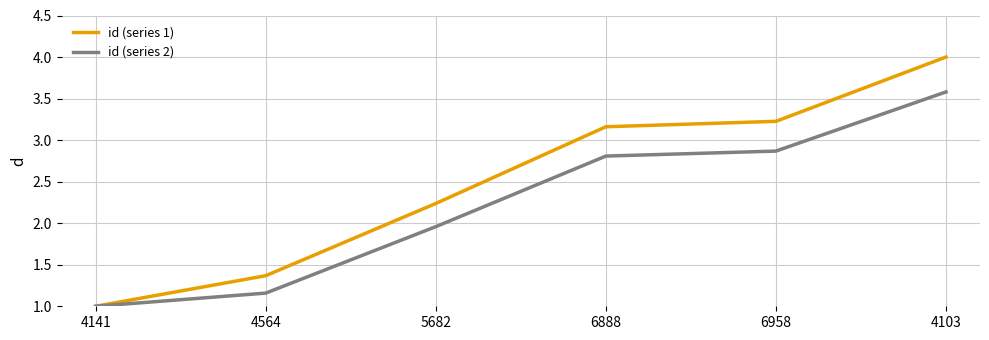

Which category has the highest value in the id (series 2) series?

4103